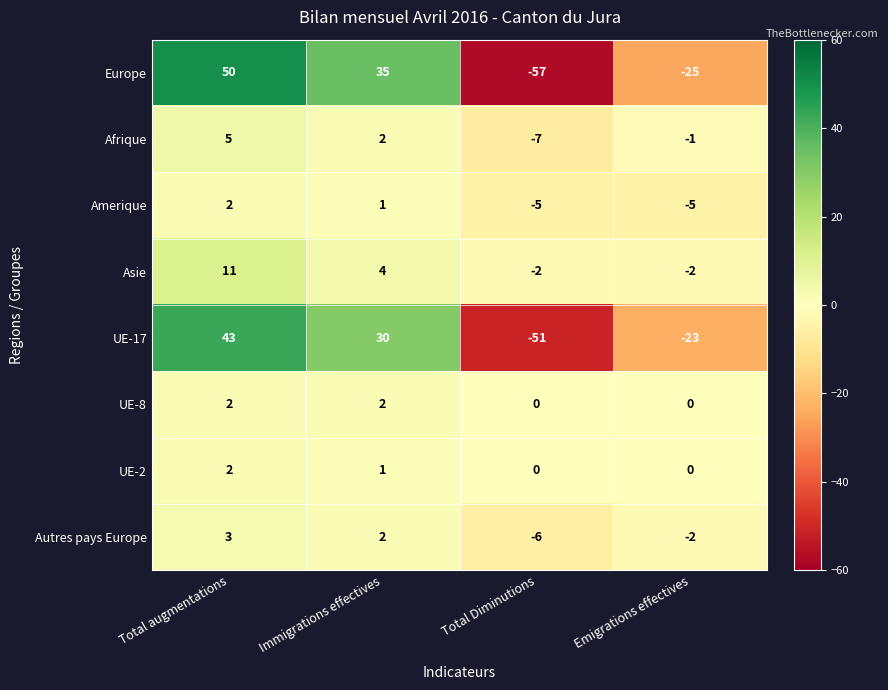

Which series has the largest total across all categories?

Asie